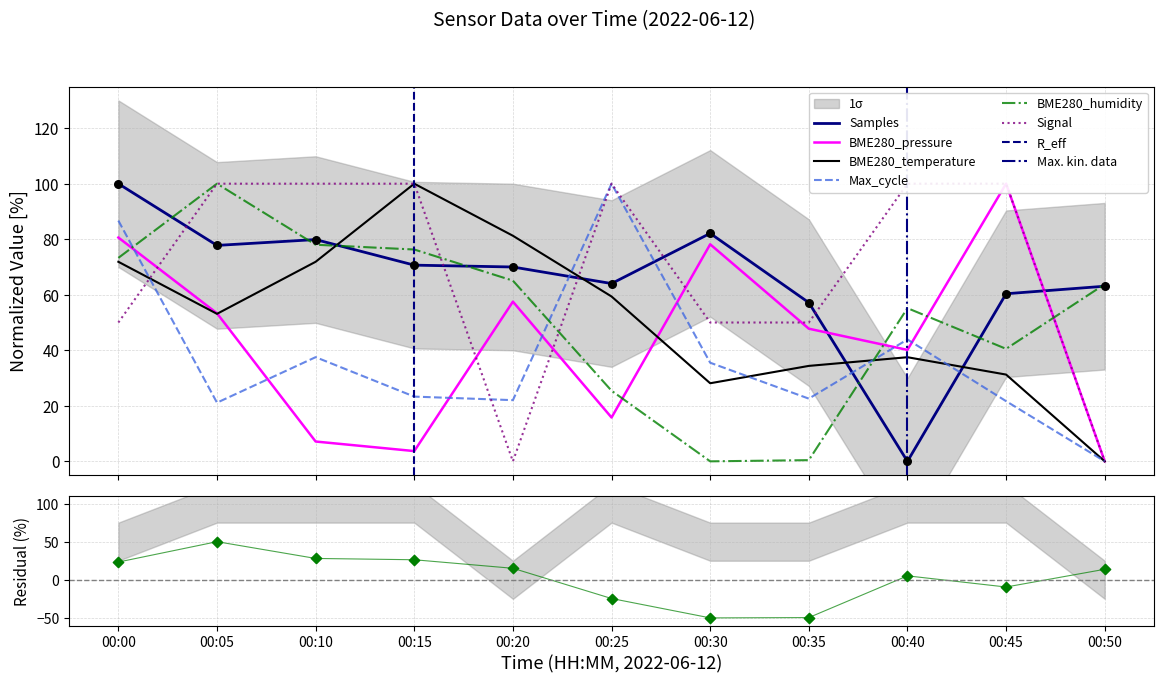

Which series has the largest total across all categories?

Signal